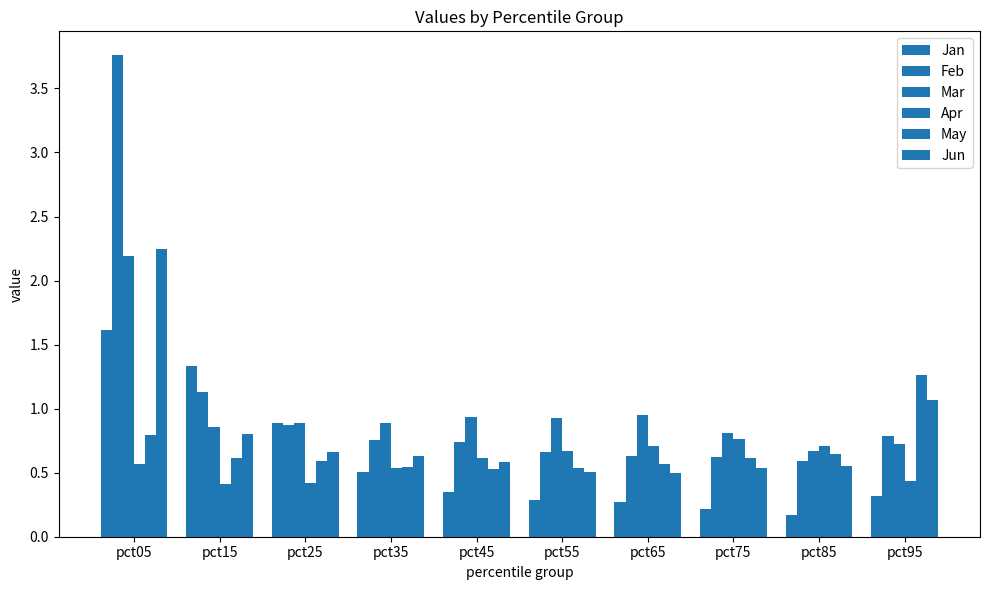

What is the value of the Jun bar at the 1st from the left?

2.2